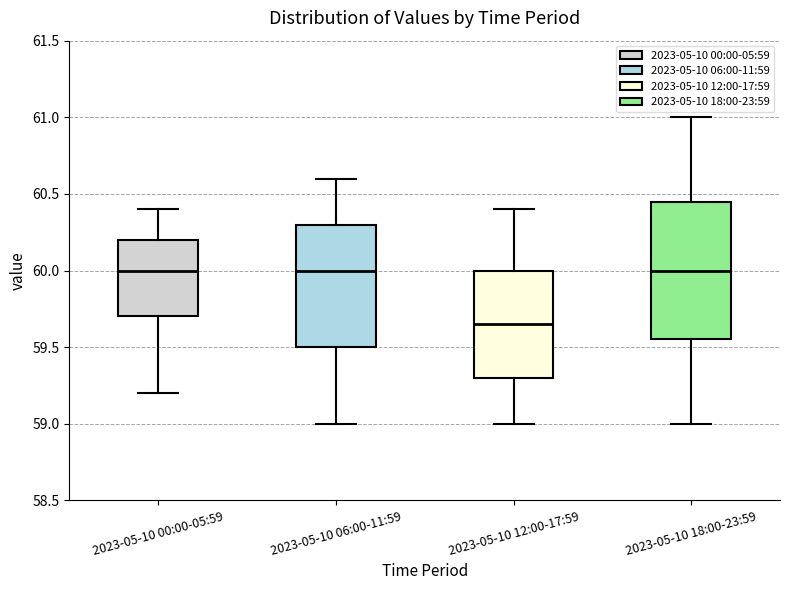

Where does the lower whisker of the box for 2023-05-10 00:00-05:59 end on the y-axis? The values are not printed on the chart, so give them approximately, as read against the axis.

59.20